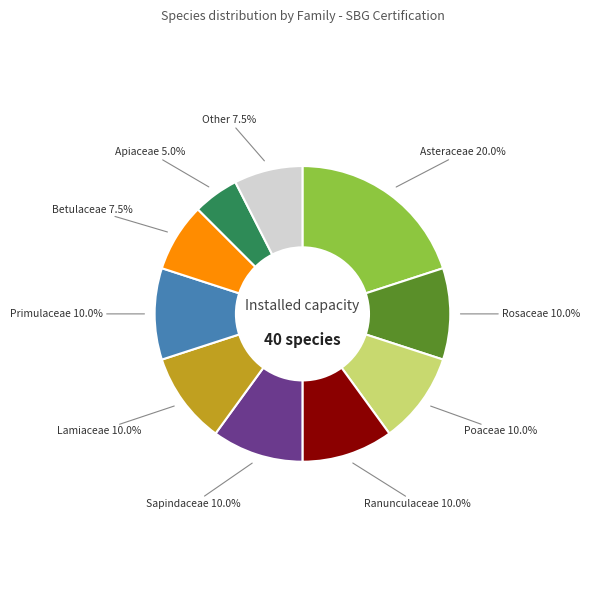

Which slice is the smallest?

Apiaceae 5.0%